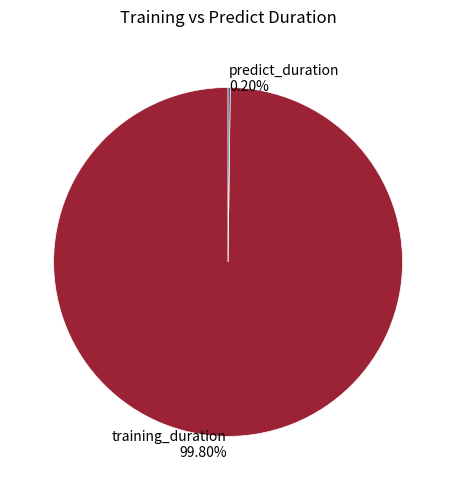

Which category has the biggest portion of the pie?

training_duration